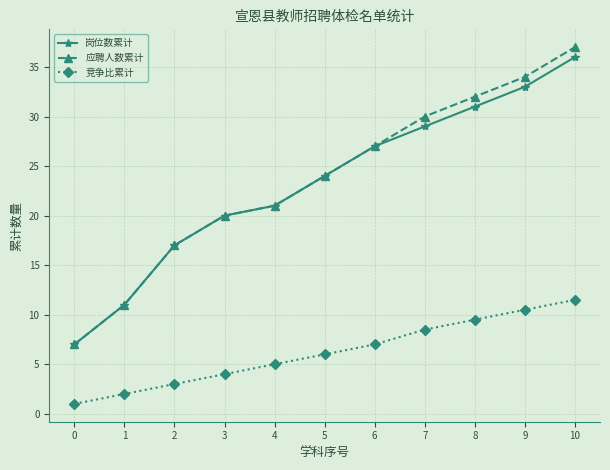

Reading left to right, list all the values displayed in this chart.

岗位数累计: 7.0	11.0	17.0	20.0	21.0	24.0	27.0	29.0	31.0	33.0	36.0
应聘人数累计: 7.0	11.0	17.0	20.0	21.0	24.0	27.0	30.0	32.0	34.0	37.0
竞争比累计: 1.0	2.0	3.0	4.0	5.0	6.0	7.0	8.5	9.5	10.5	11.5